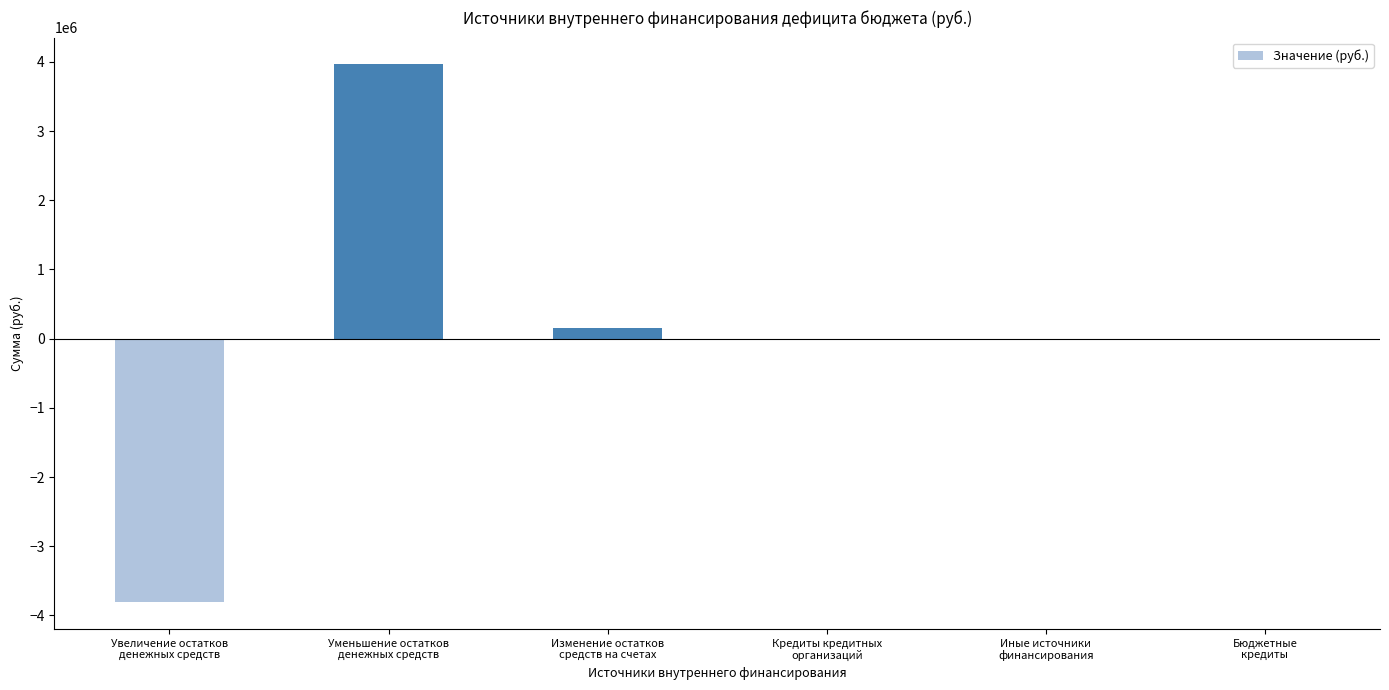

At which label does the data first exceed 0?

Уменьшение остатков
денежных средств